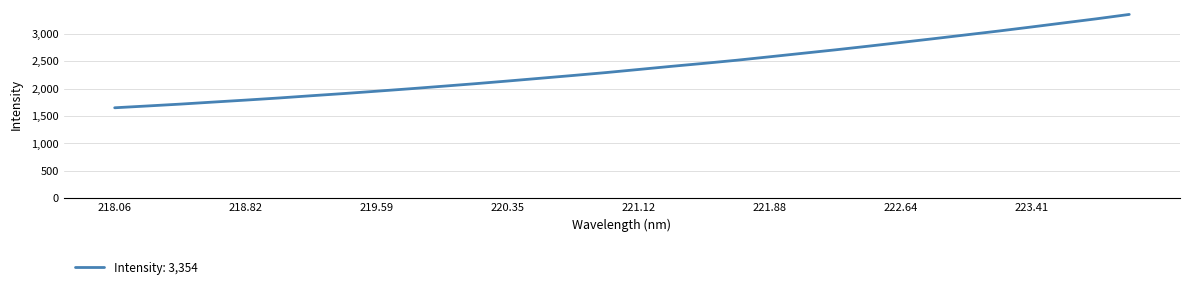

What is the maximum value shown in the chart?

3354.2